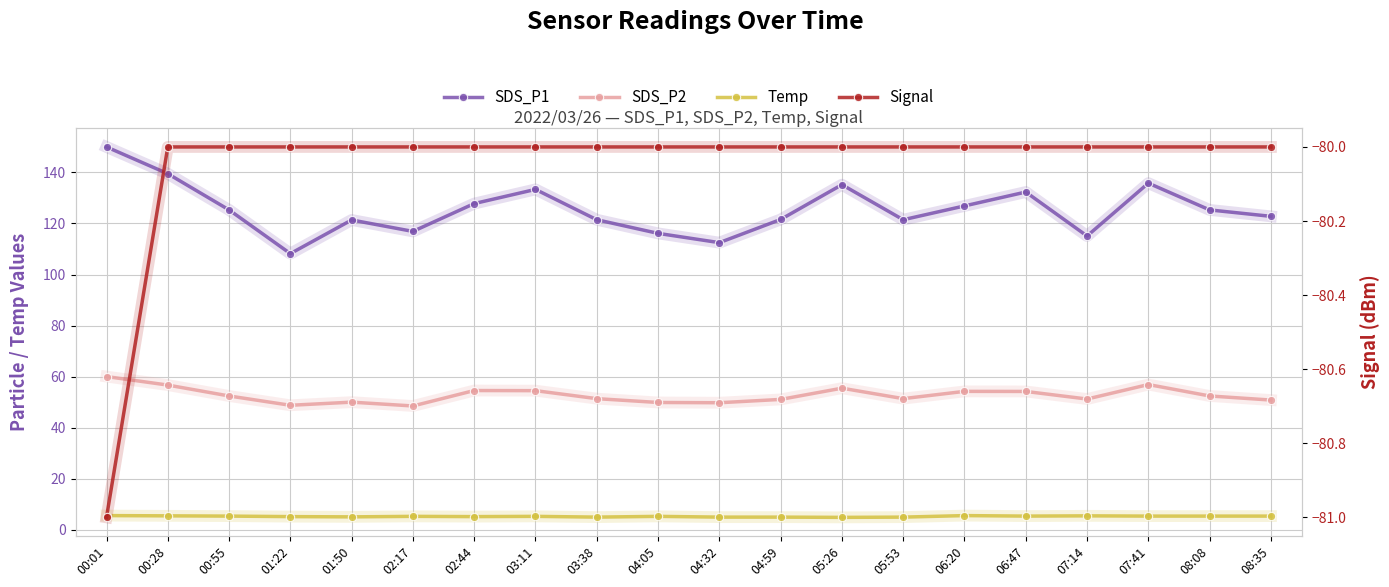

Is it true that Temp equals 5.5 at 00:28?

True